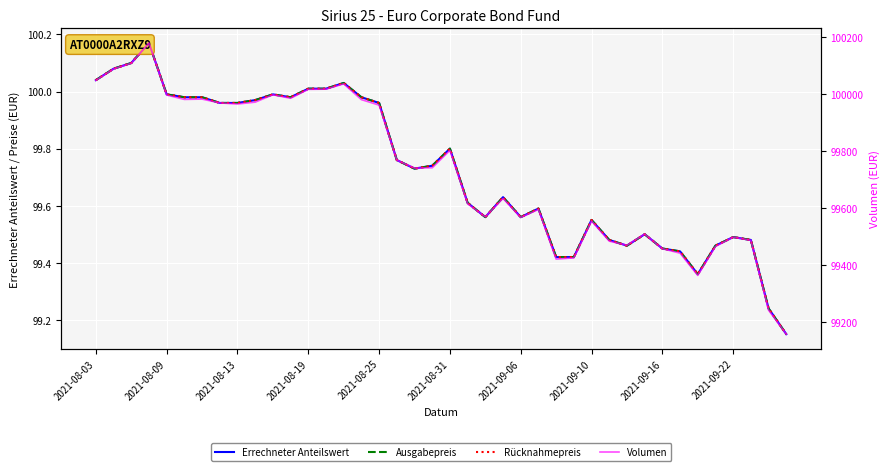

In Errechneter Anteilswert, how many points are higher than both neighbors (excluding endpoints)?

9